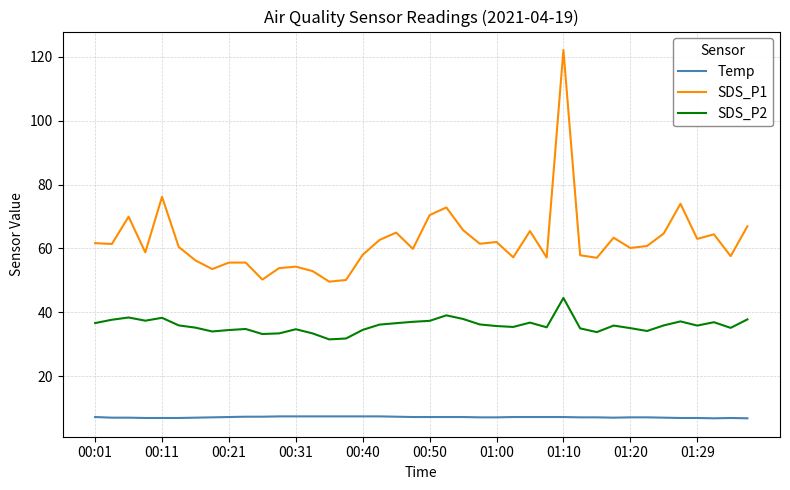

What is the highest value of the Temp series?

7.4